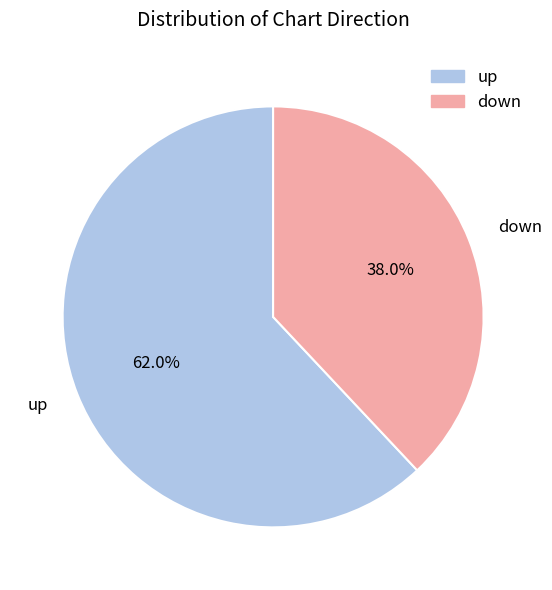

Which slice represents more than half of the pie?

up